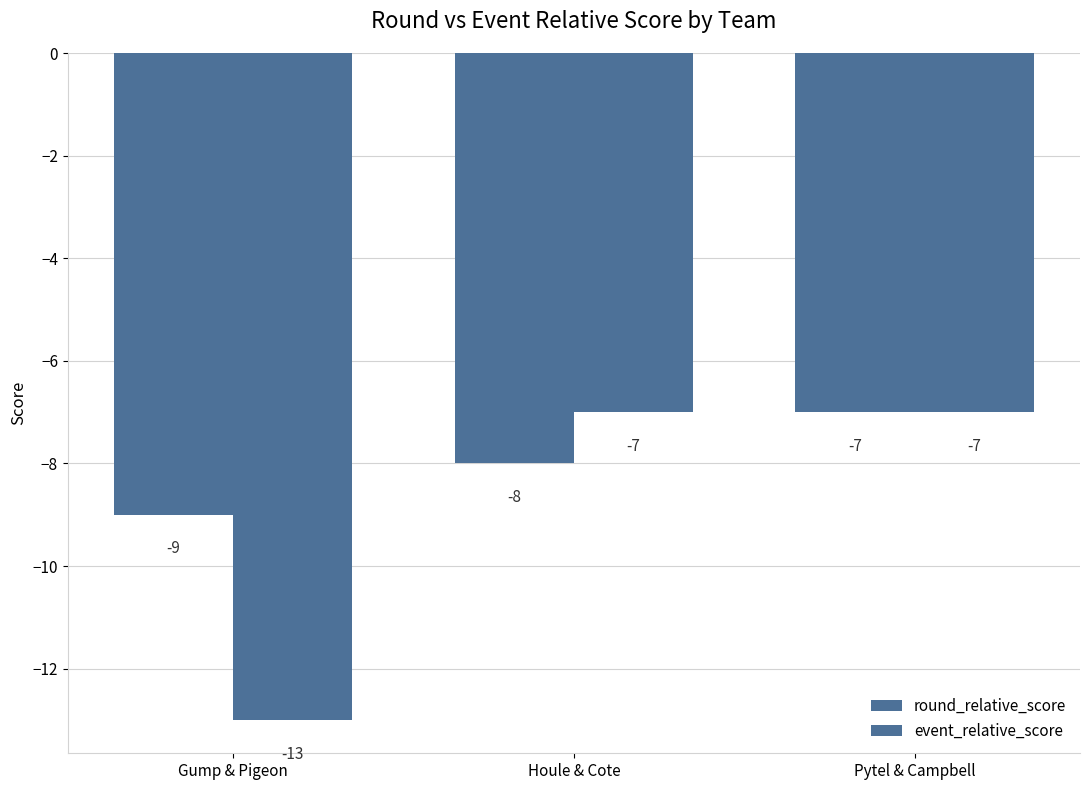

At which category is the sum across all series the highest?

Pytel & Campbell